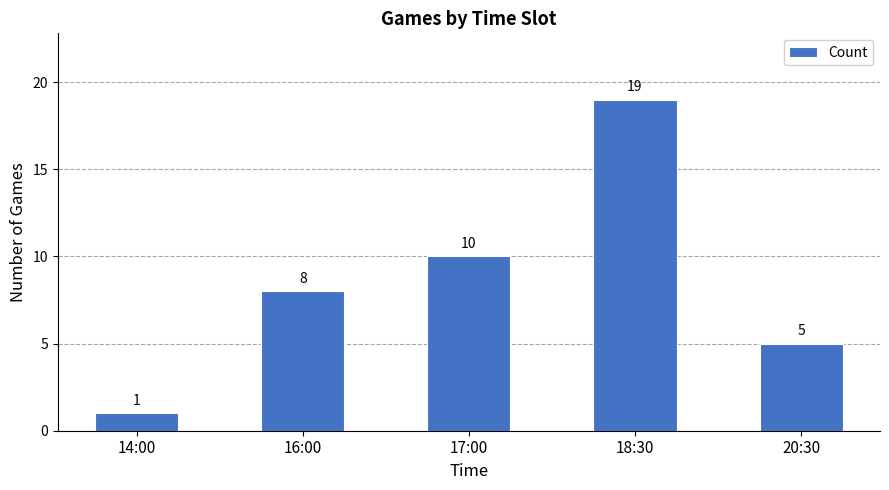

At which category does the chart reach its peak across all series?

18:30